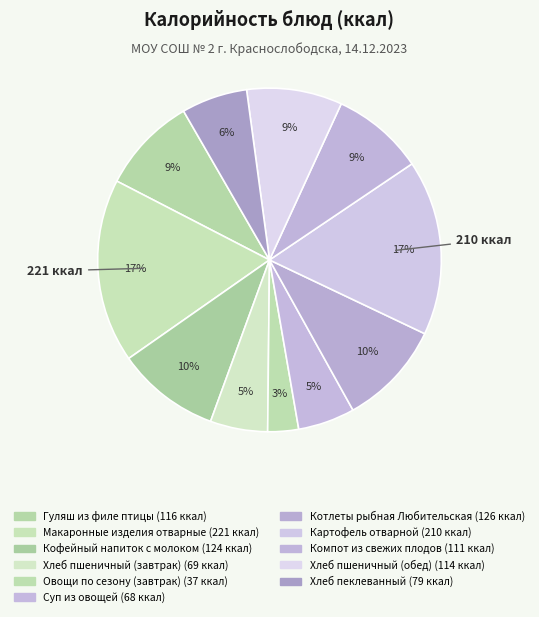

To the nearest percent, what is the difference between the largest and smallest slice percentages?

14%